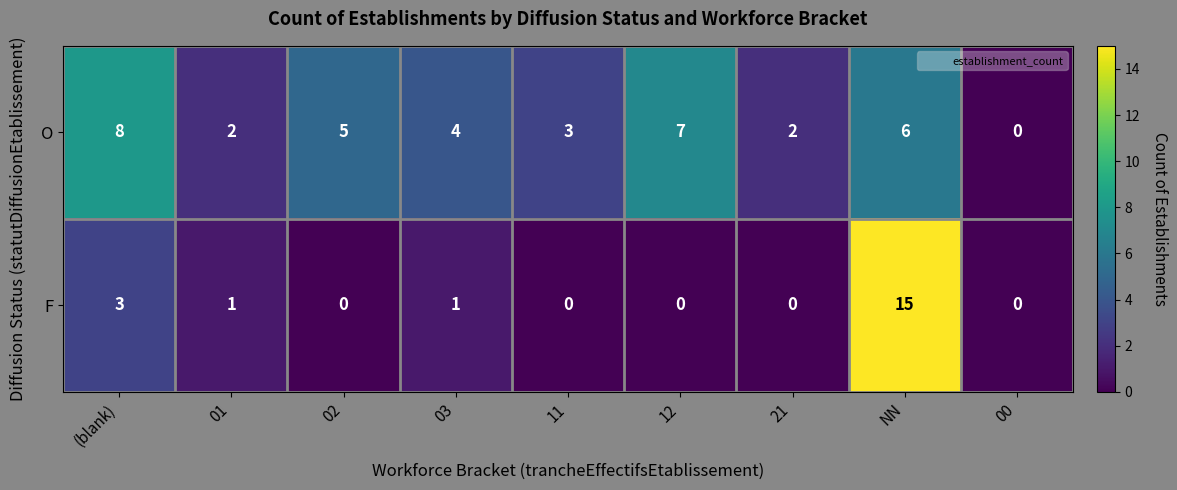

At which label is O closest to 4?

03